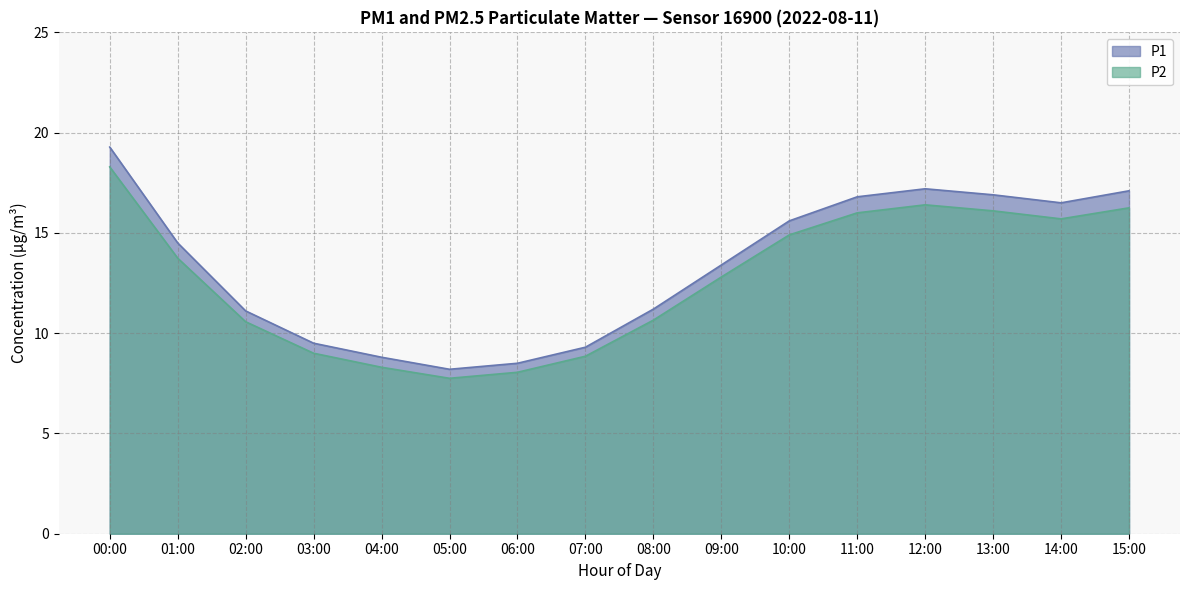

Does the chart display data point markers on the line(s)?

No